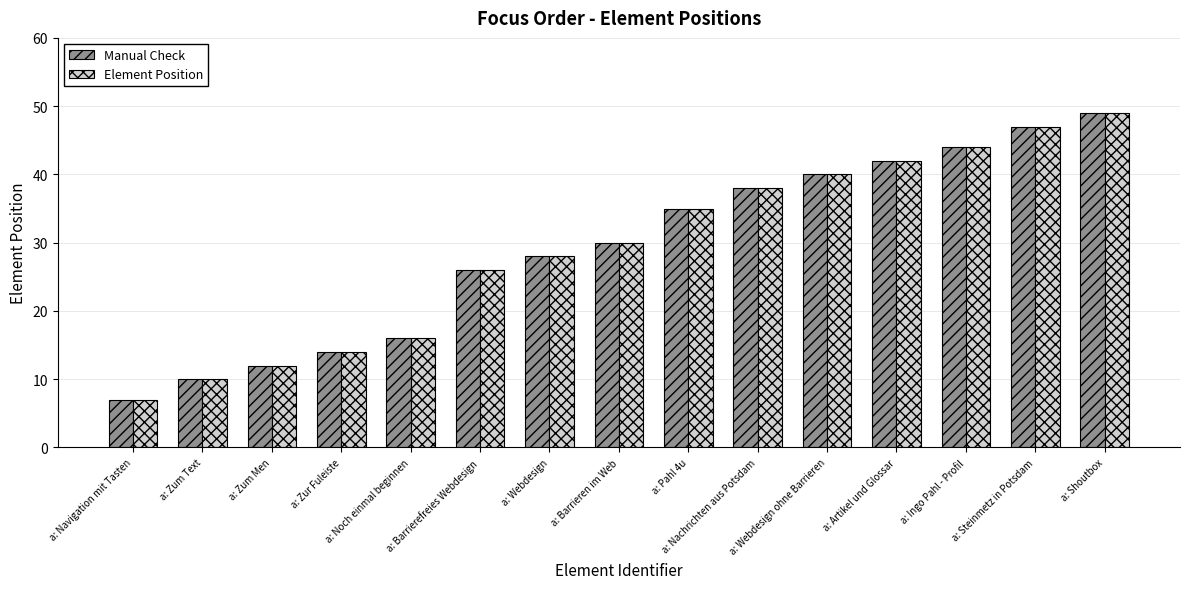

What is the sum of all Manual Check values?

438